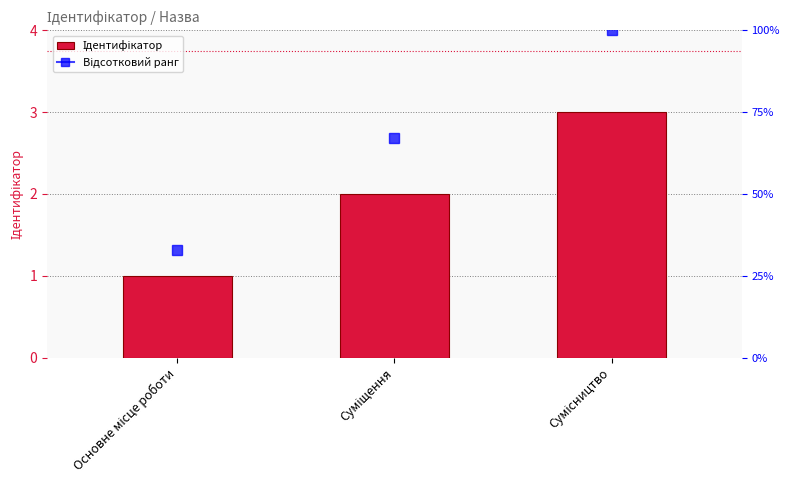

Which has a higher value, Сумісництво or Суміщення?

Сумісництво